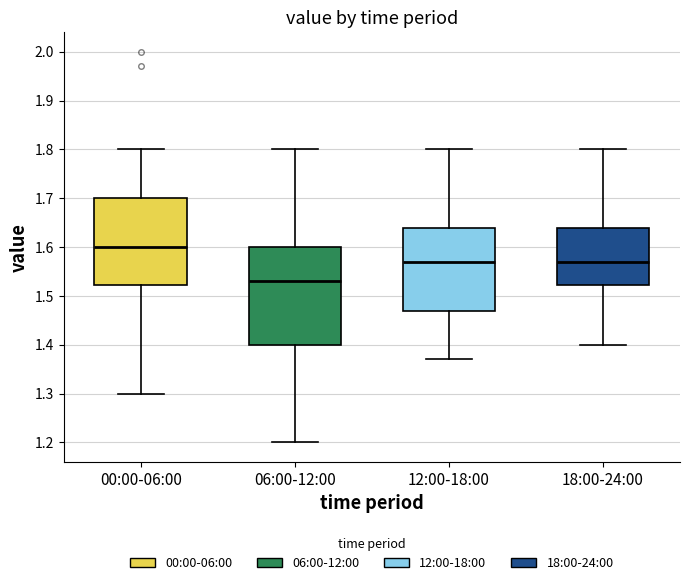

Where is the lower edge of the box for 18:00-24:00 on the y-axis? The values are not printed on the chart, so give them approximately, as read against the axis.

1.52